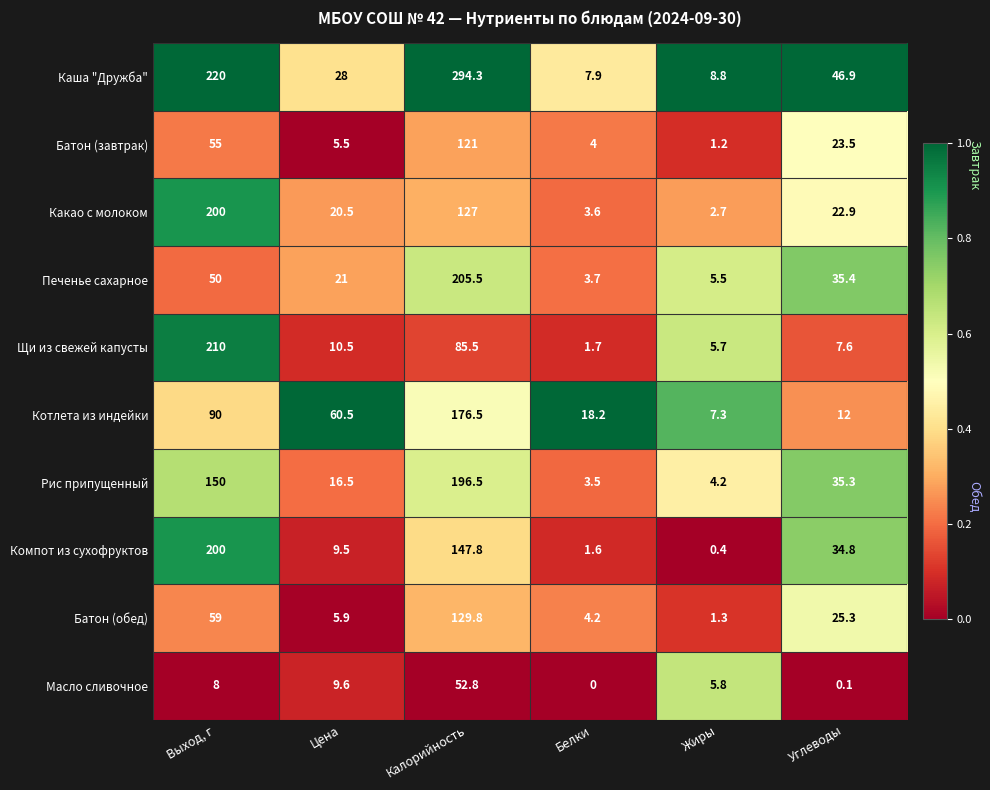

What value does the Какао с молоком series have at Выход, г?

200.0